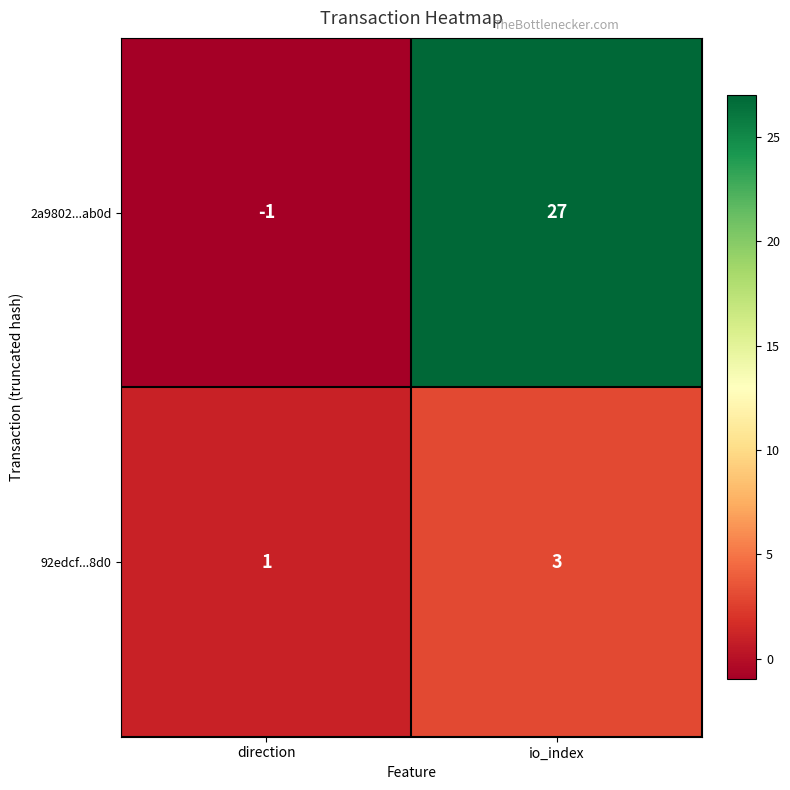

Which label corresponds to the smallest value in the chart?

direction